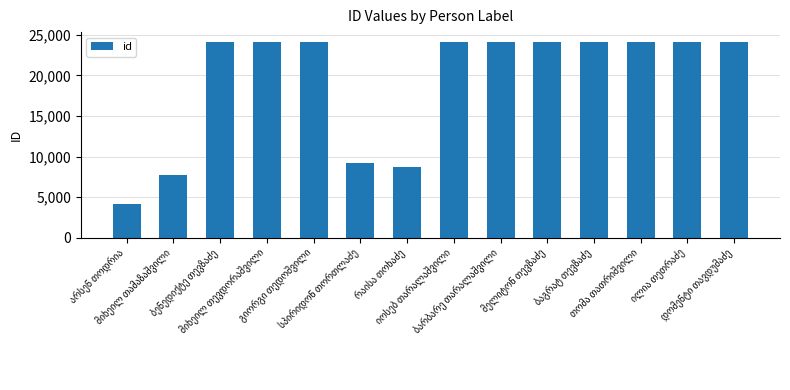

What is the value of the 14th bar from the left?

24133